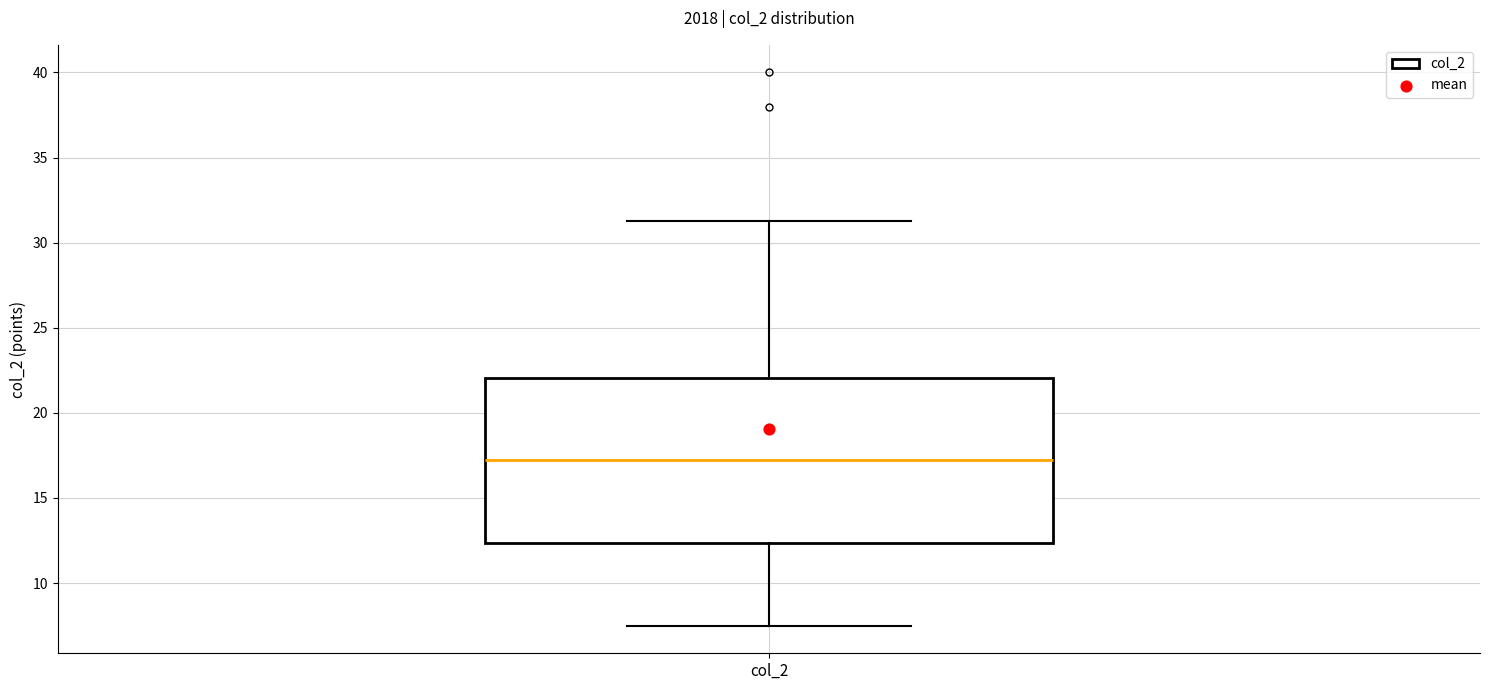

Where does the lower whisker of the box for col_2 end on the y-axis? The values are not printed on the chart, so give them approximately, as read against the axis.

7.5